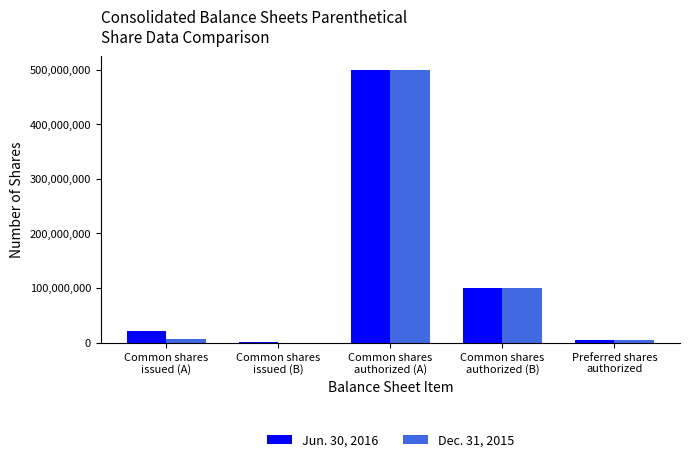

How many groups of bars are there?

5